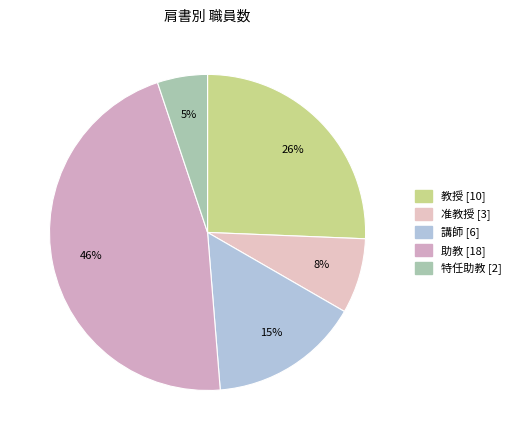

Is the sum of 特任助教 and 准教授 greater than half?

No